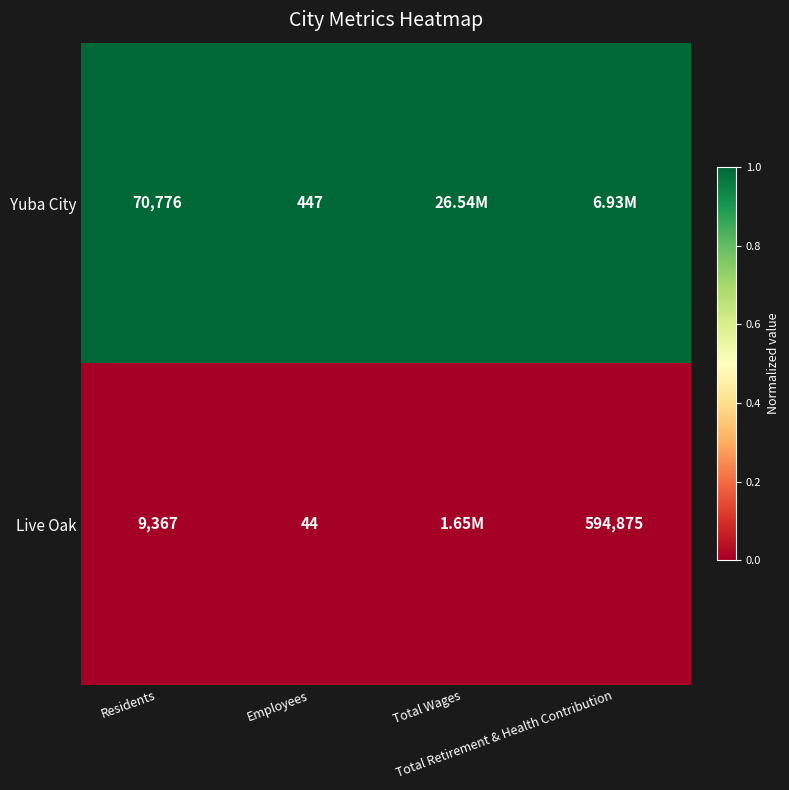

The Yuba City series shows 1 at Total Wages. True or false?

True